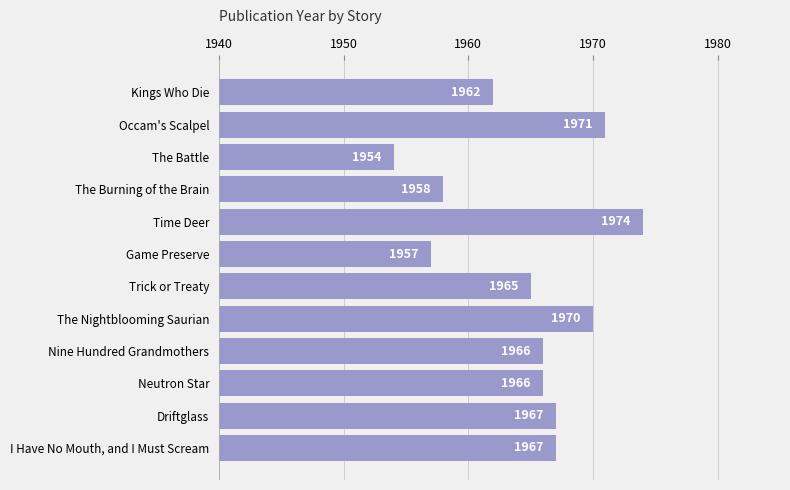

Which has a higher value, Nine Hundred Grandmothers or Kings Who Die?

Nine Hundred Grandmothers